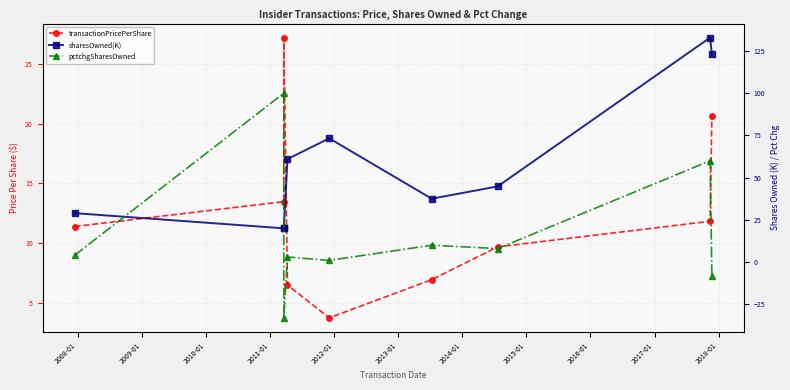

Count the number of data series in this chart.

3